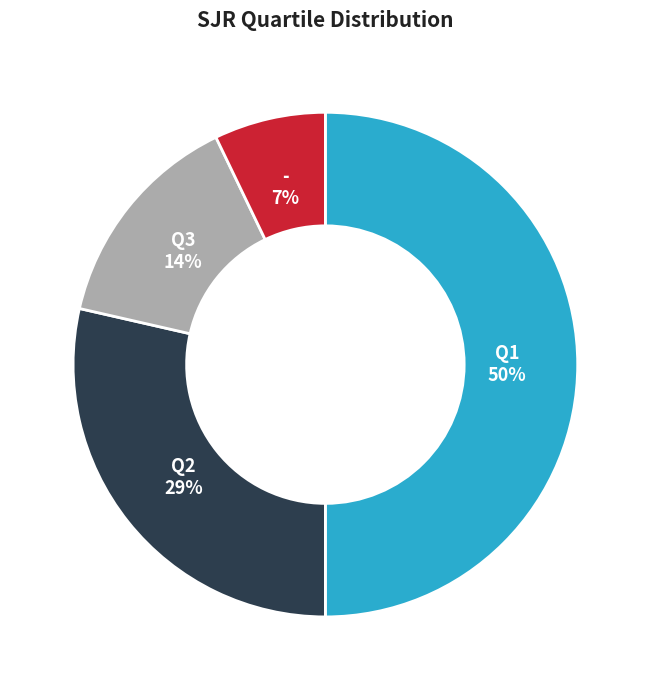

To the nearest percent, what is the average slice percentage?

25%